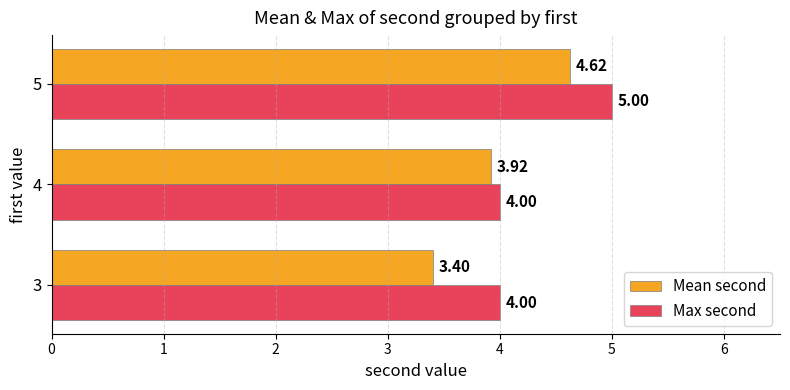

Which series has the widest spread of values?

Mean second